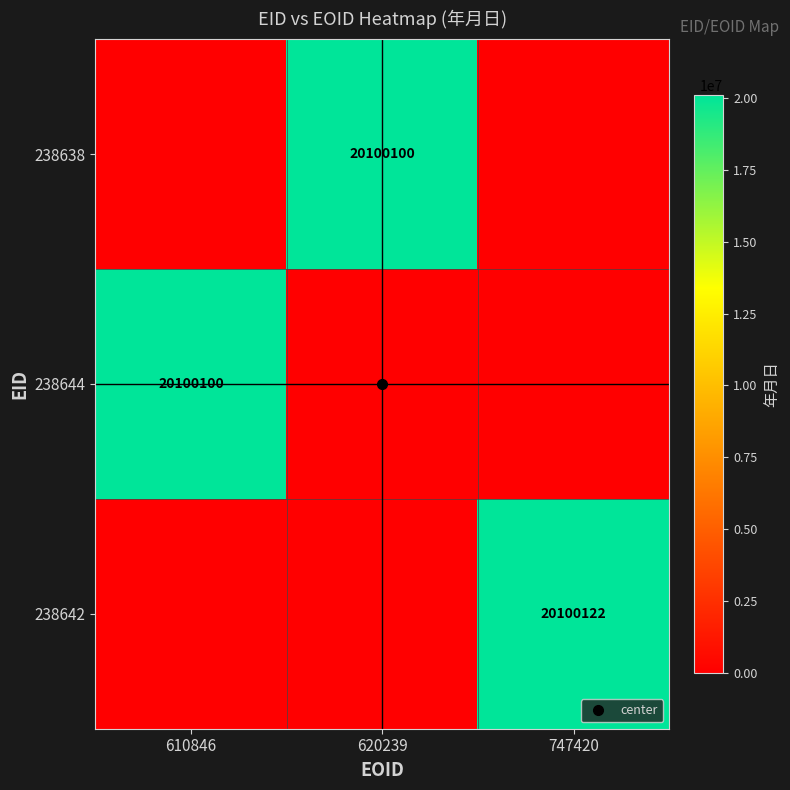

List the series in order of their peak value, lowest first.

238638, 238644, 238642